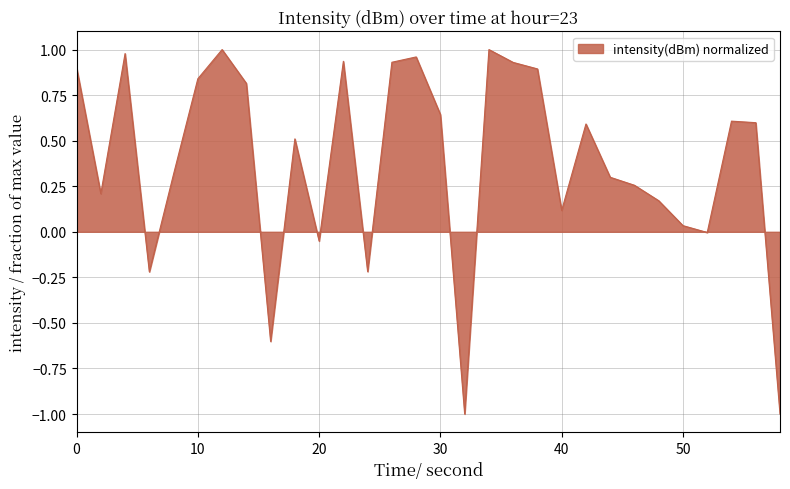

What is the difference between the maximum and minimum values?

2.0